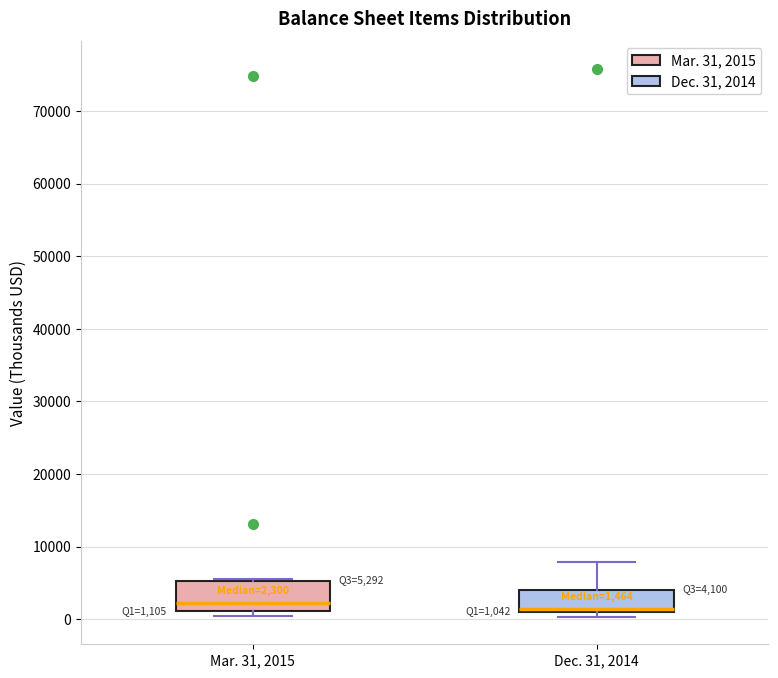

Which box is the tallest, from its lower edge to its upper edge?

Mar. 31, 2015